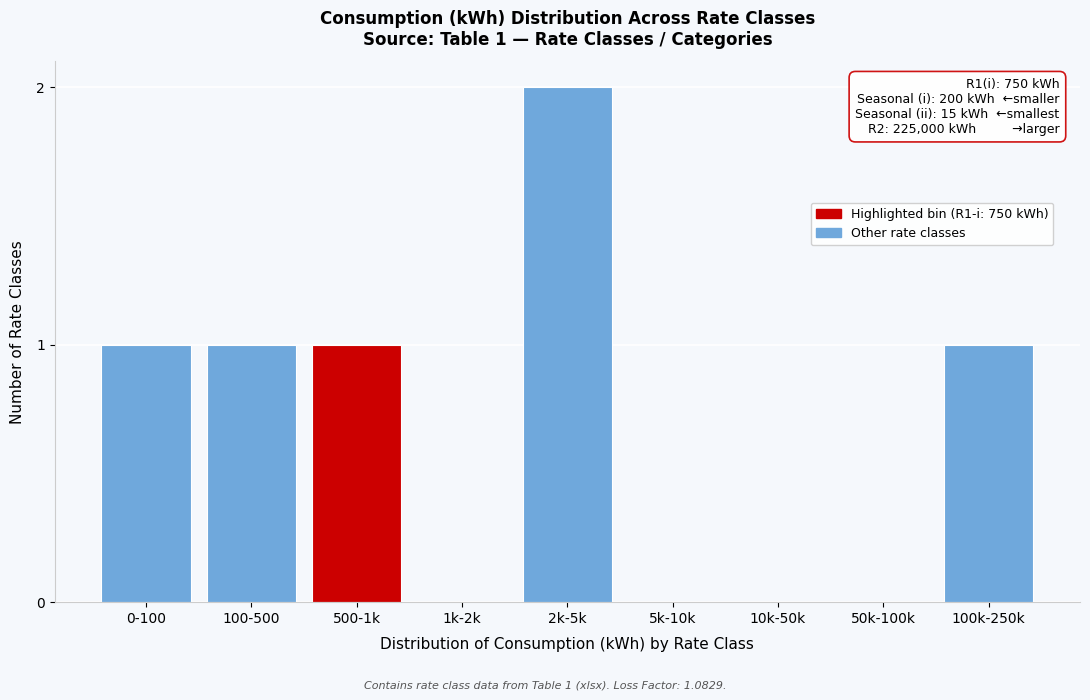

Reading left to right, transcribe all the data shown in this chart.

0-100=1	100-500=1	500-1k=1	1k-2k=0	2k-5k=2	5k-10k=0	10k-50k=0	50k-100k=0	100k-250k=1